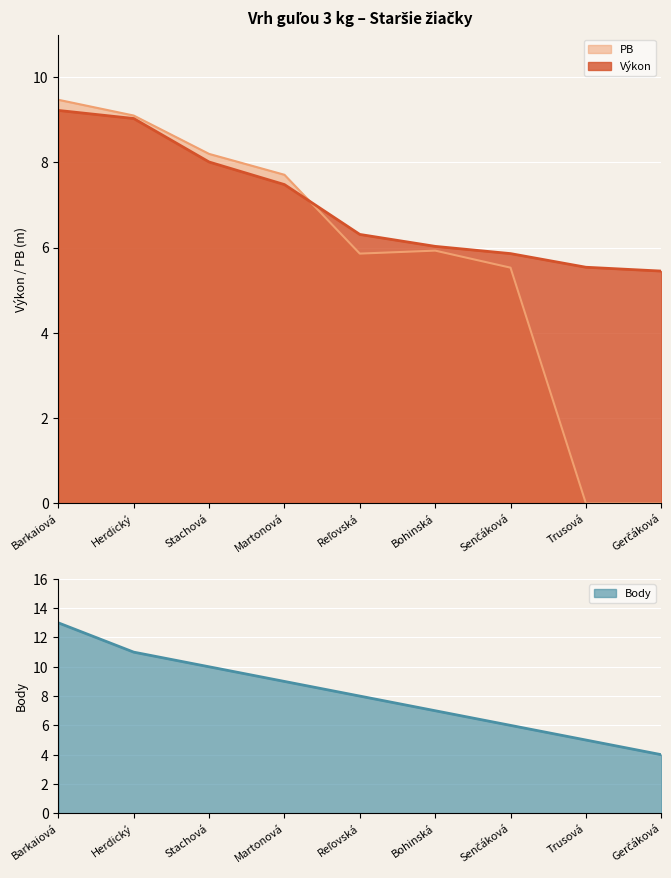

True or false: Body has more than 2 points higher than both neighbors.

False